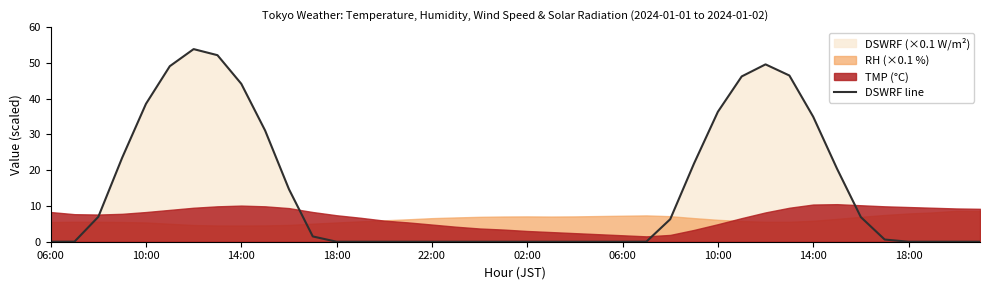

Is it true that the value at 38 is -28.0?

False